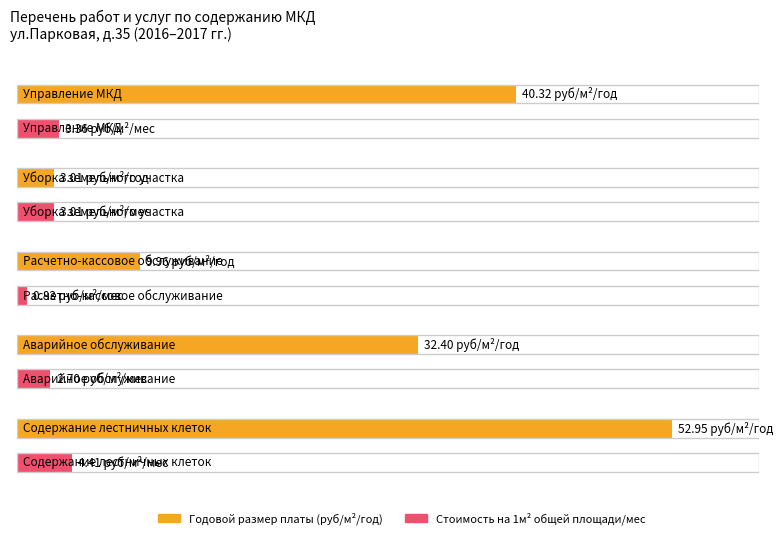

What is the smallest value displayed?

0.8